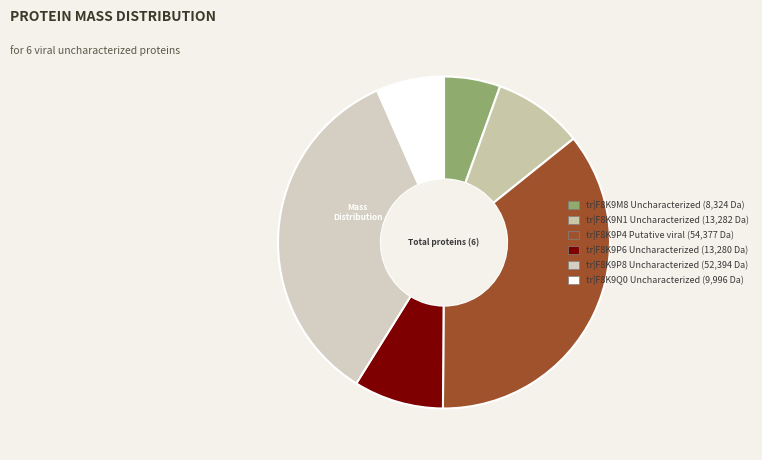

Approximately how many times larger is the value at tr|F8K9M8 compared to tr|F8K9Q0?

0.8